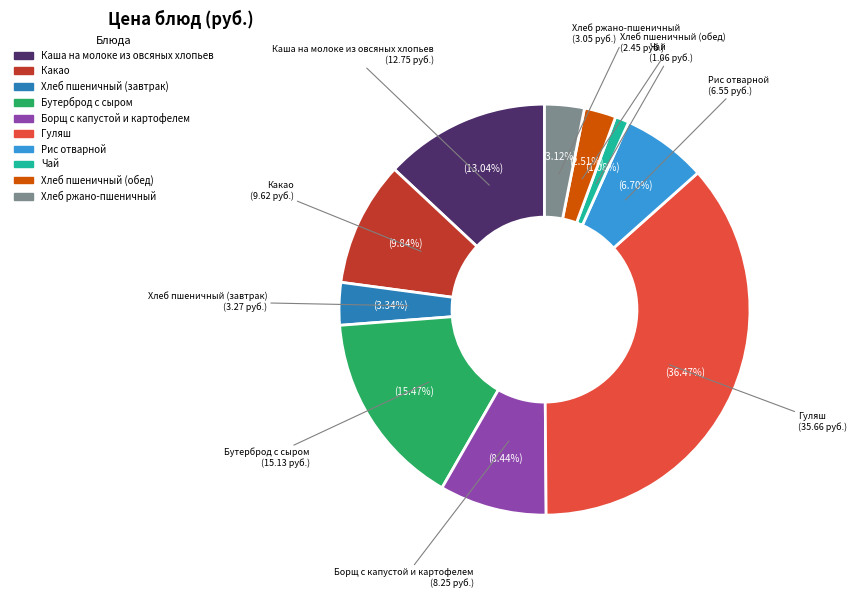

Approximately how many times larger is the value at Гуляш compared to Хлеб пшеничный (завтрак)?

10.9